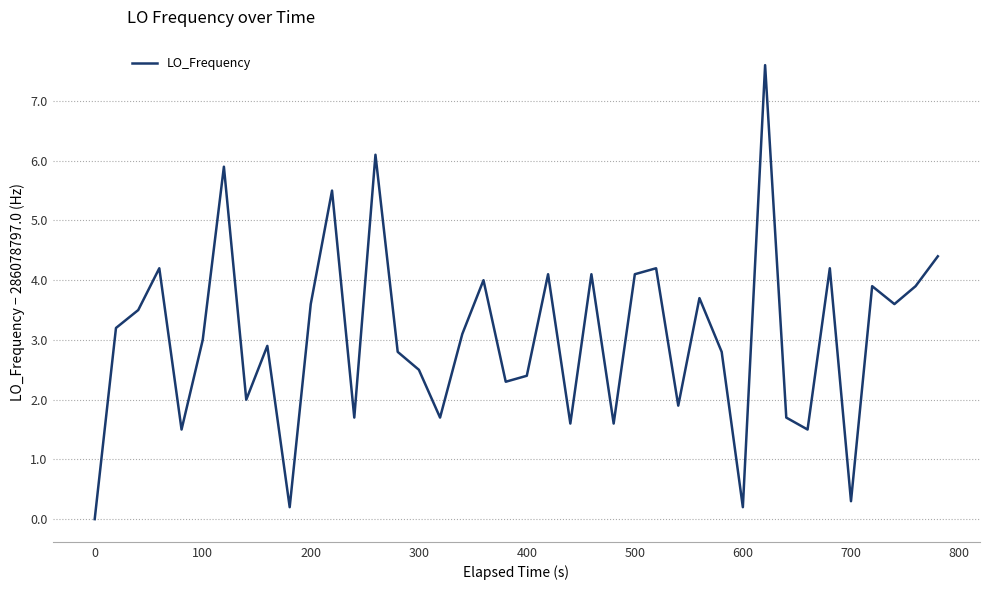

What is the greatest value displayed?

7.6